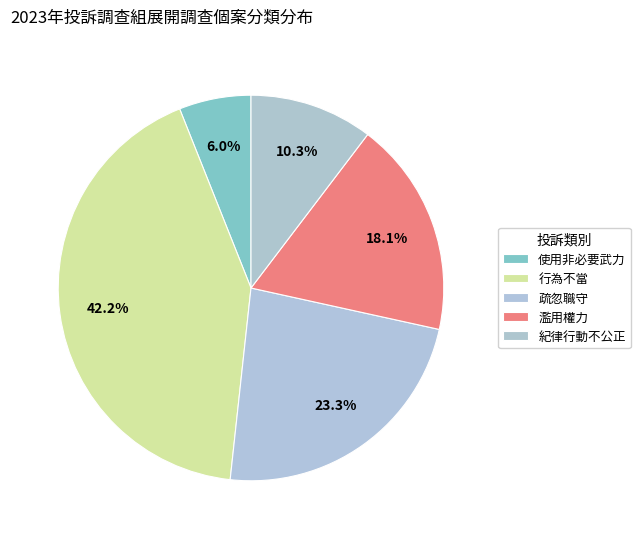

True or false: 濫用權力 accounts for 18% of the total.

True